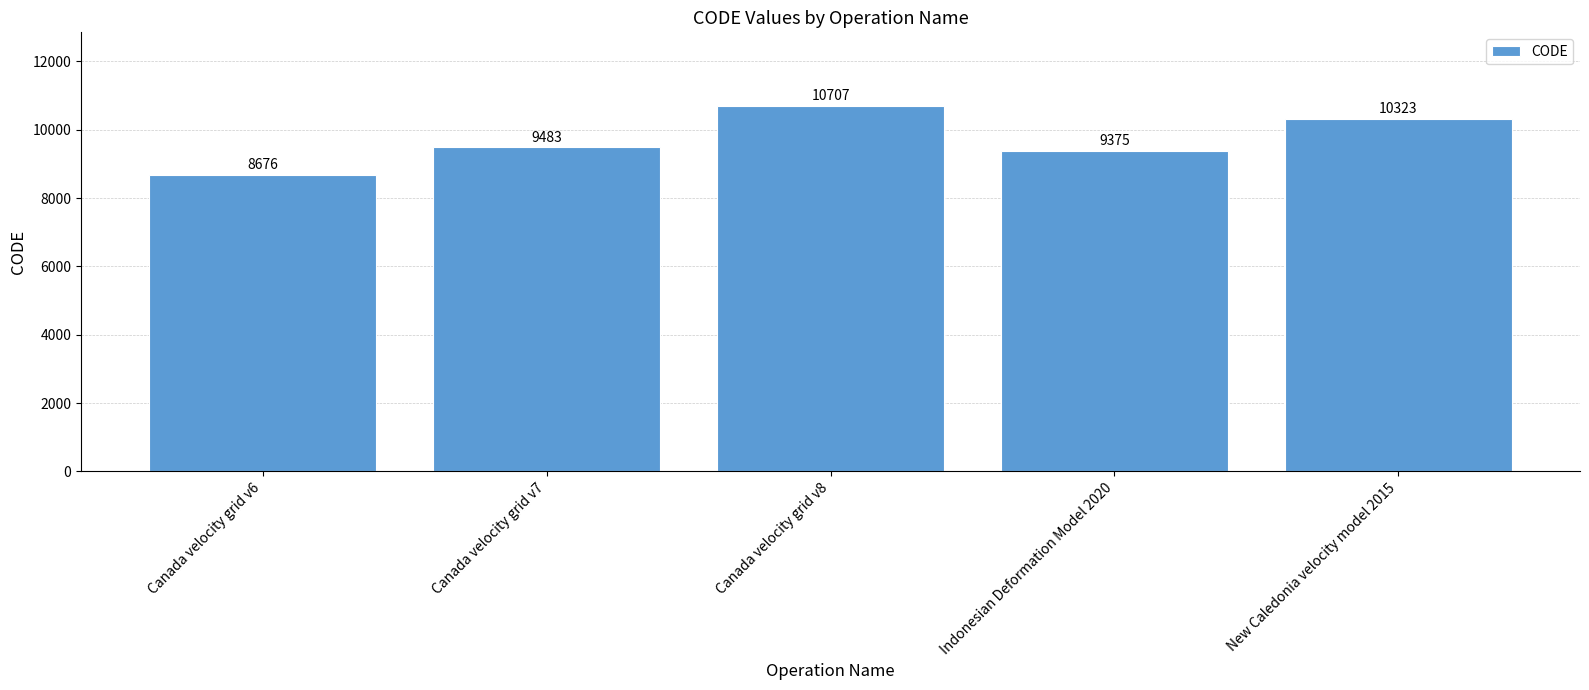

What is the label of the 5th bar from the right?

Canada velocity grid v6